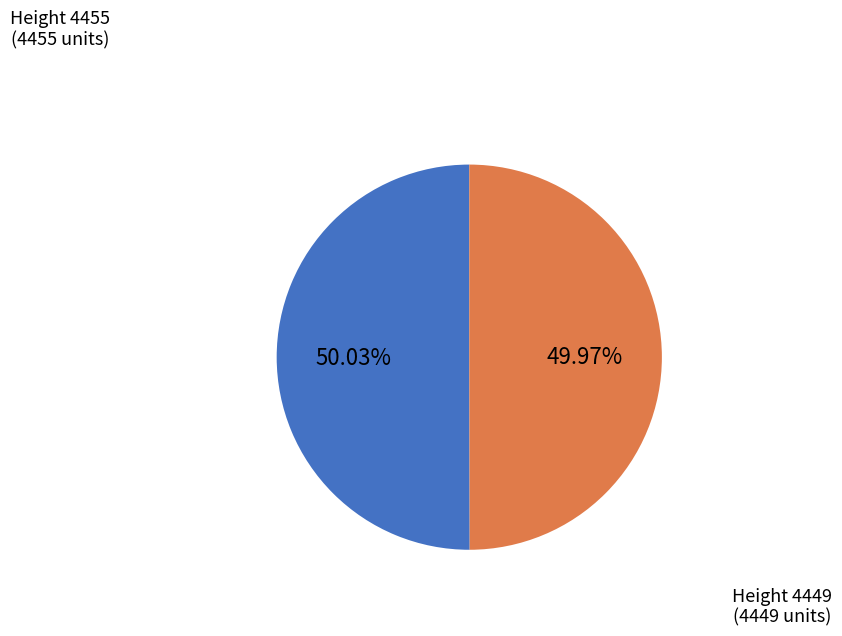

Does any single category account for the majority?

Yes